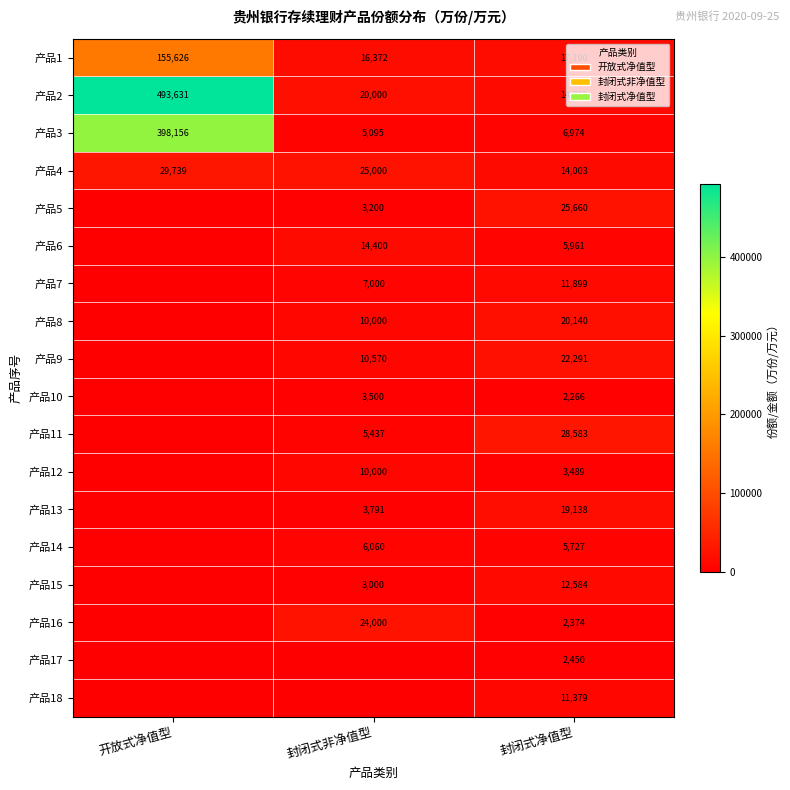

At which label does 产品2 reach its peak?

开放式净值型